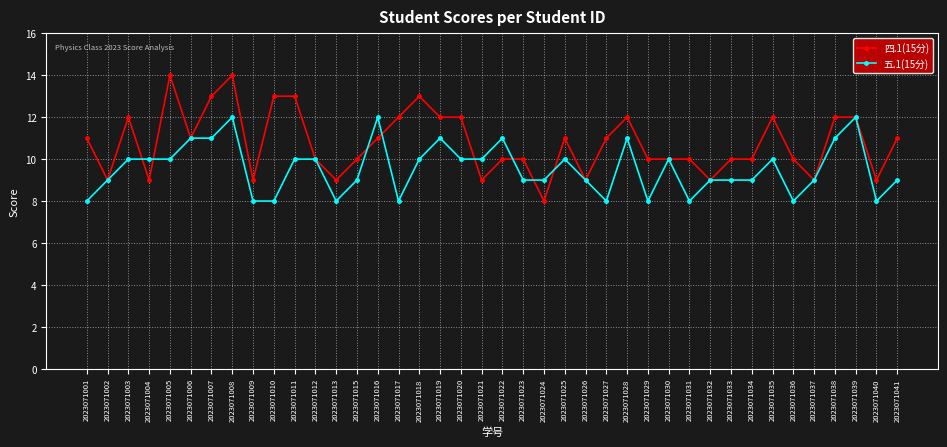

What is the highest value of the 五.1(15分) series?

12